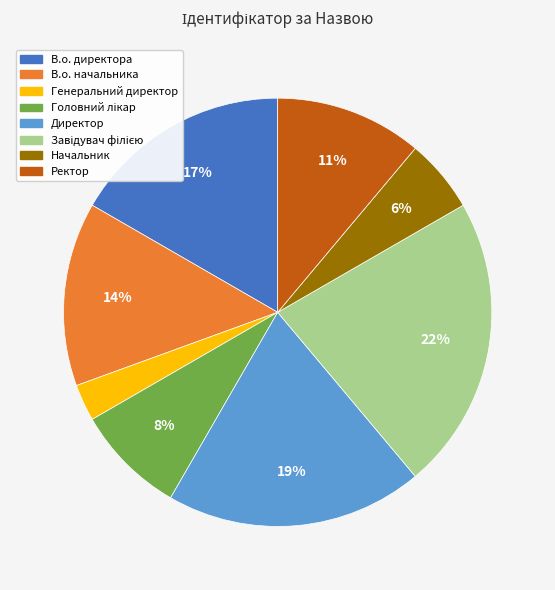

Is it true that В.о. директора is 17% of the pie?

True